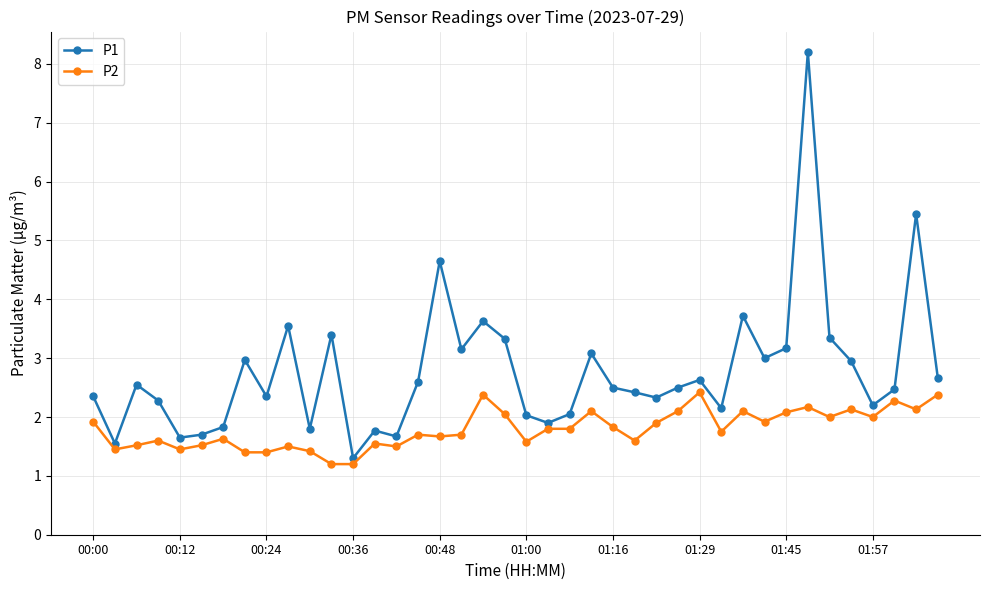

At how many categories does at least one series exceed 5?

2